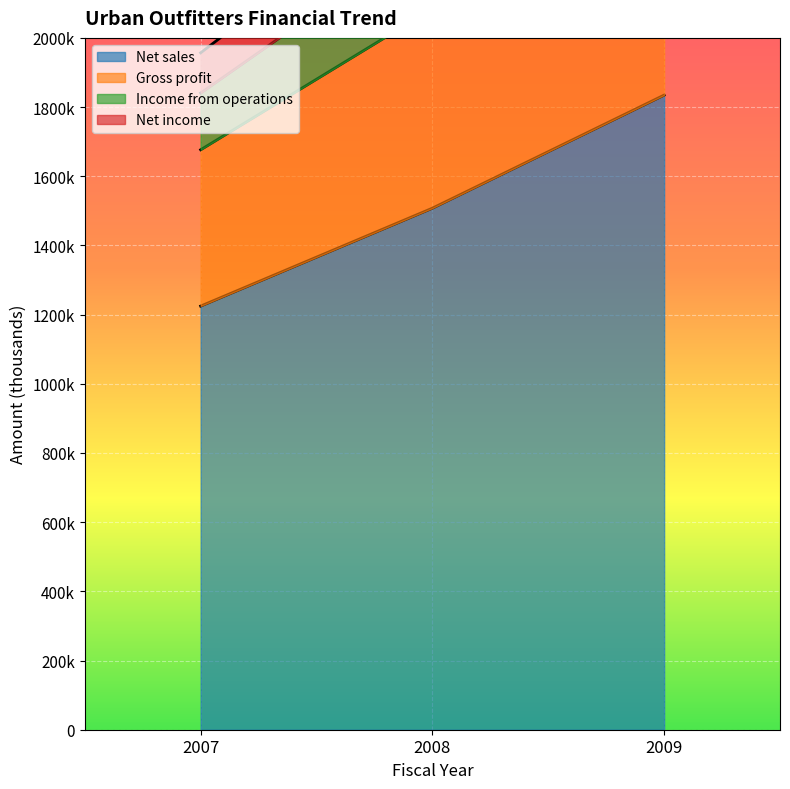

What is the difference between the maximum and minimum values in the Gross profit series?

1090062